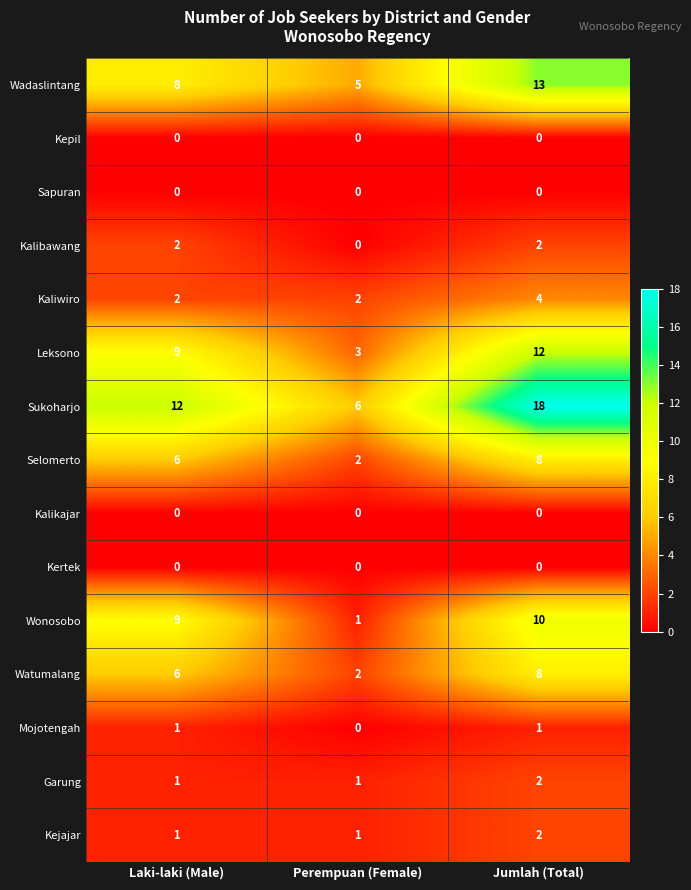

Is the value of Selomerto at Perempuan (Female) greater than the value of Kepil at Laki-laki (Male)?

Yes